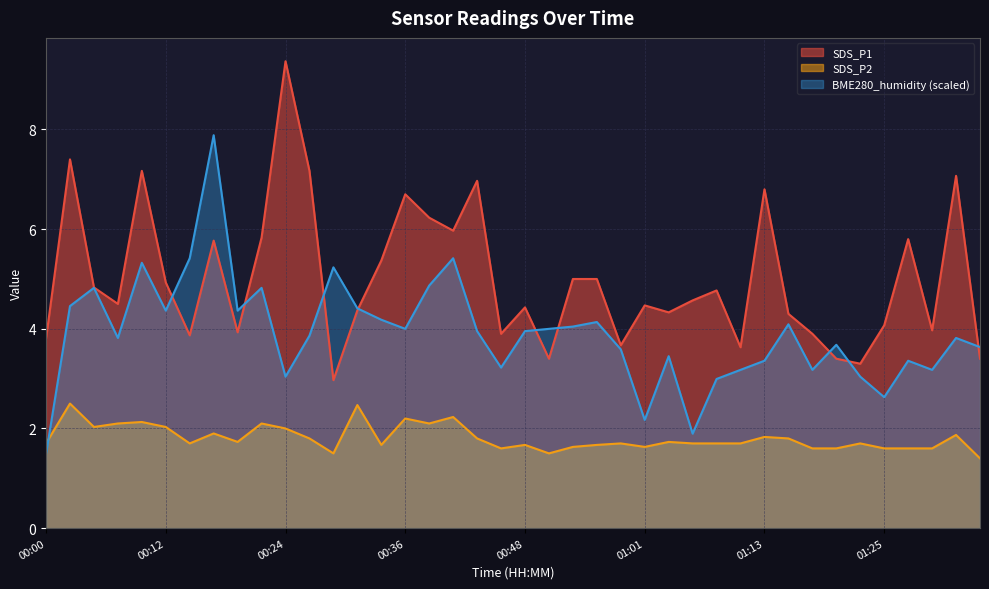

Which category has the highest value in the SDS_P2 series?

00:02